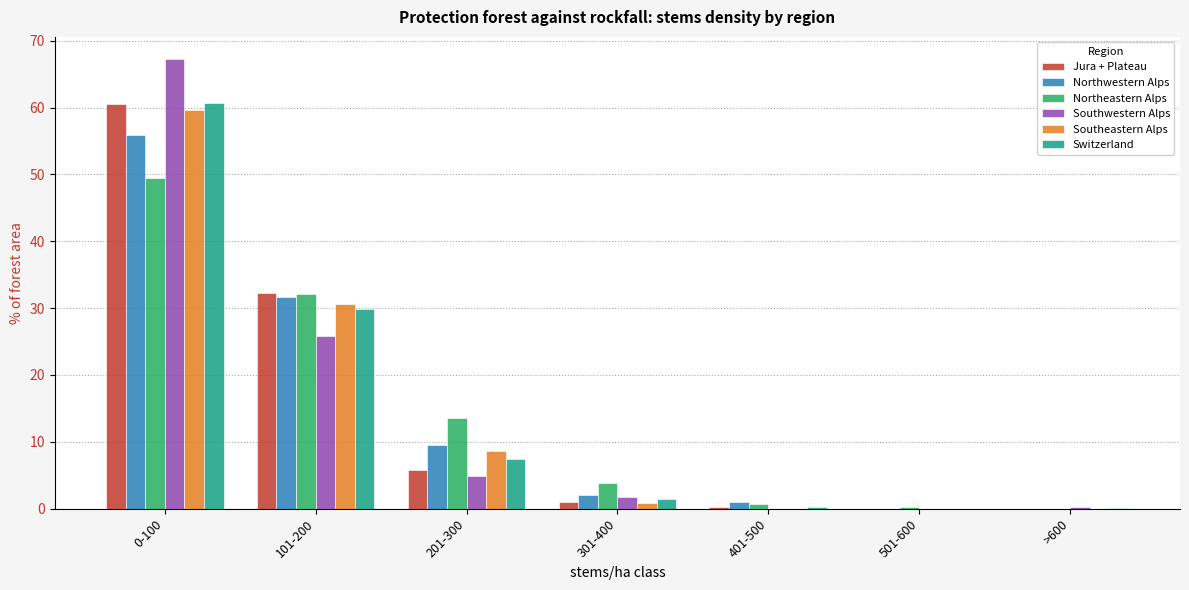

Is the value of Southwestern Alps at 501-600 greater than the value of Northwestern Alps at 101-200?

No